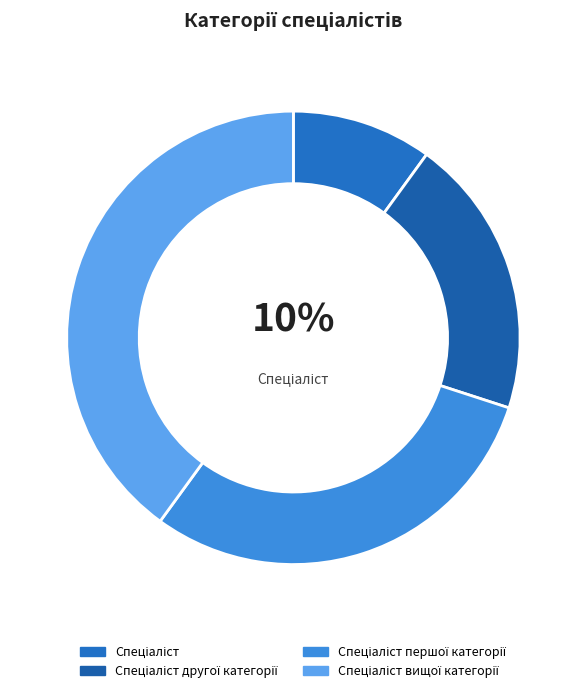

The Спеціаліст вищої категорії slice represents 46% of the pie. True or false?

False